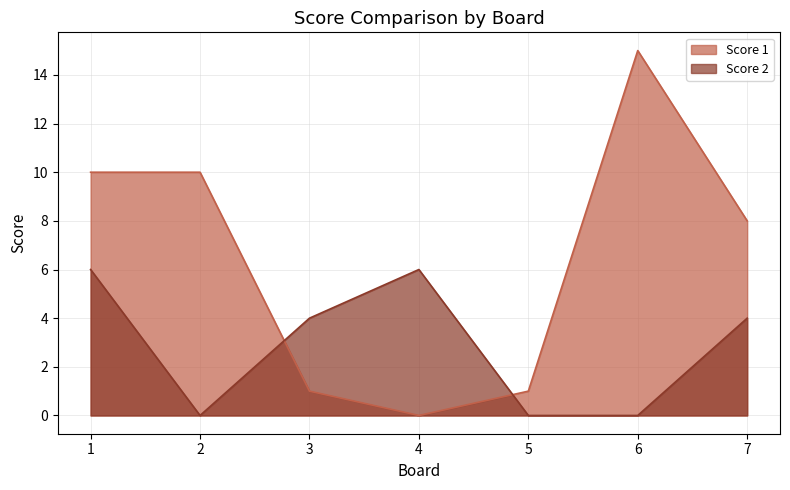

Which series has the largest total across all categories?

Score 1